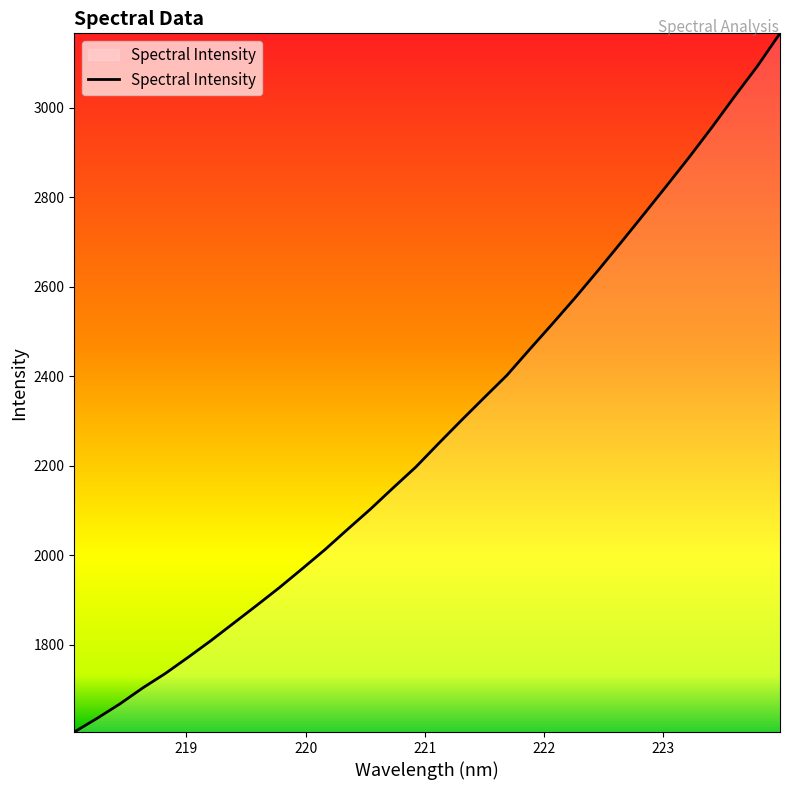

What is the difference between the maximum and minimum values?

1561.9